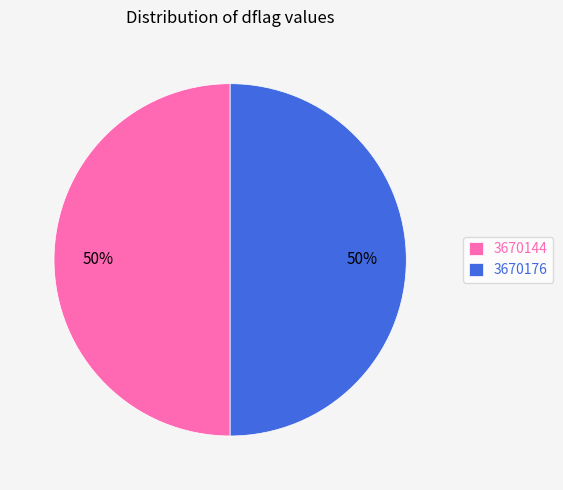

Do 3670176 and 3670144 together represent more than half of the pie?

Yes